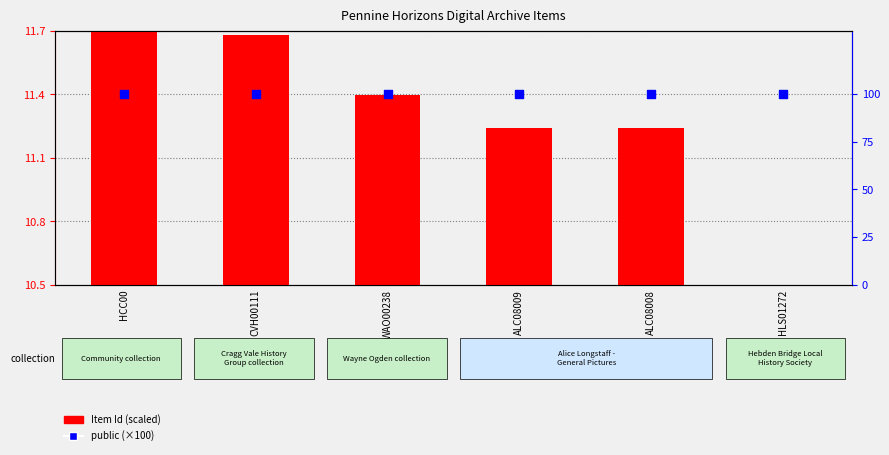

At how many categories does at least one series exceed 55?

6